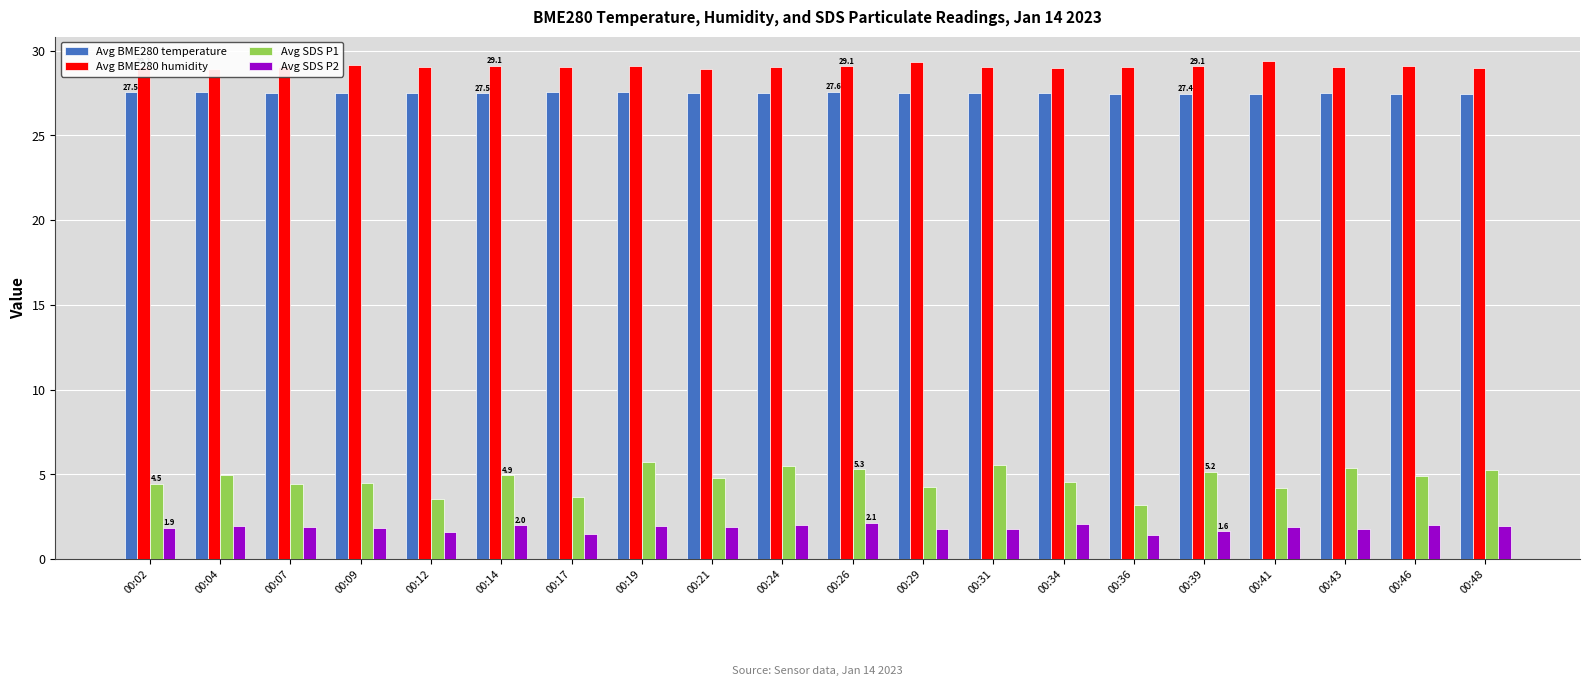

Is it true that Avg BME280 humidity equals 17.1 at 00:48?

False